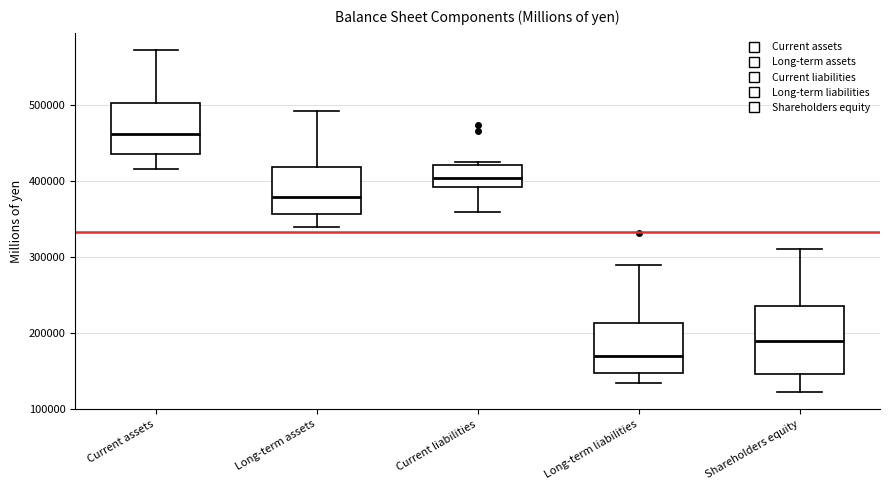

Reading left to right, transcribe this box plot: for each box, give where its median line is, the range the box spans, and where its two whiskers end, as read against the y-axis. The values are not printed on the chart, so give them approximately, as read against the axis.

Current assets: median 460000, box 440000 to 500000, whiskers 420000 to 570000
Long-term assets: median 380000, box 360000 to 420000, whiskers 340000 to 490000
Current liabilities: median 400000, box 390000 to 420000, whiskers 360000 to 430000
Long-term liabilities: median 170000, box 150000 to 210000, whiskers 130000 to 290000
Shareholders equity: median 190000, box 150000 to 240000, whiskers 120000 to 310000